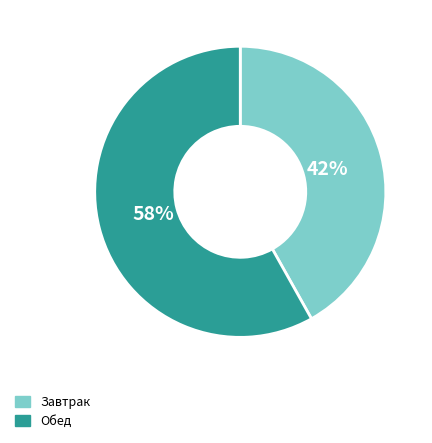

How many slices are in this pie chart?

2